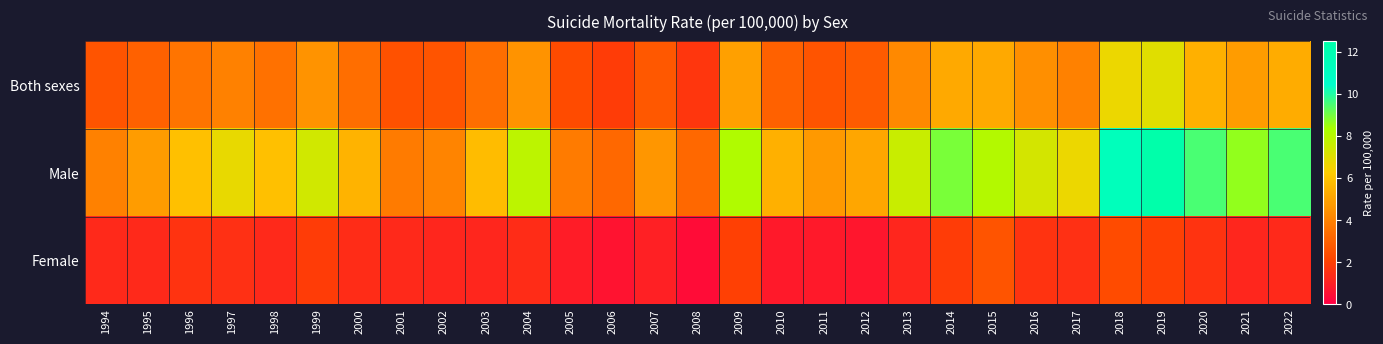

What is the difference between the highest and lowest values at 1994?

2.7